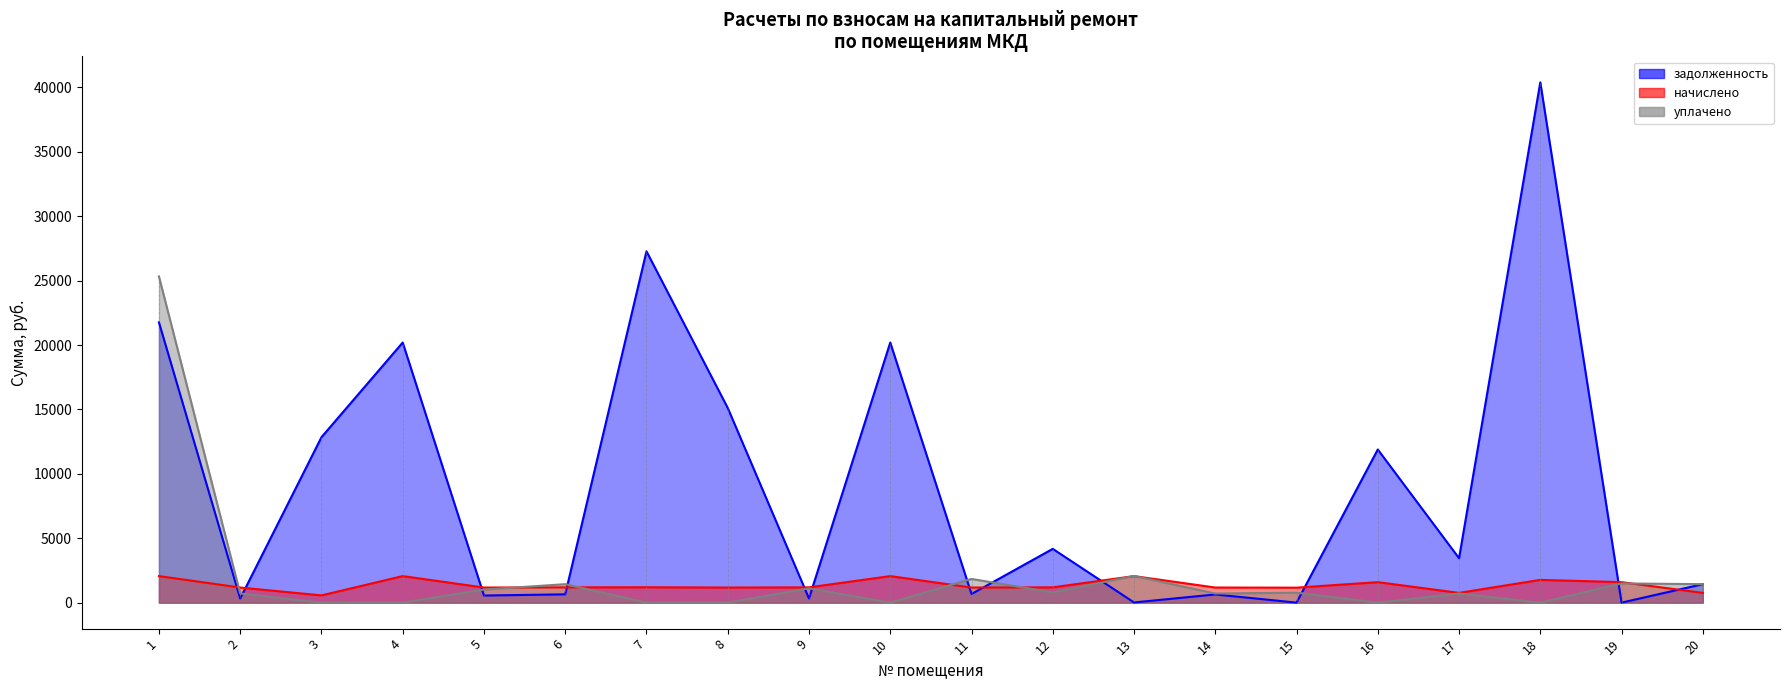

True or false: начислено has a value of 606.6 at 1.

False